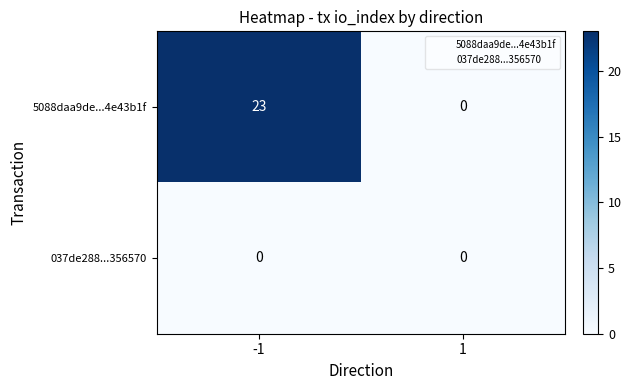

How many data points does each series have?

2